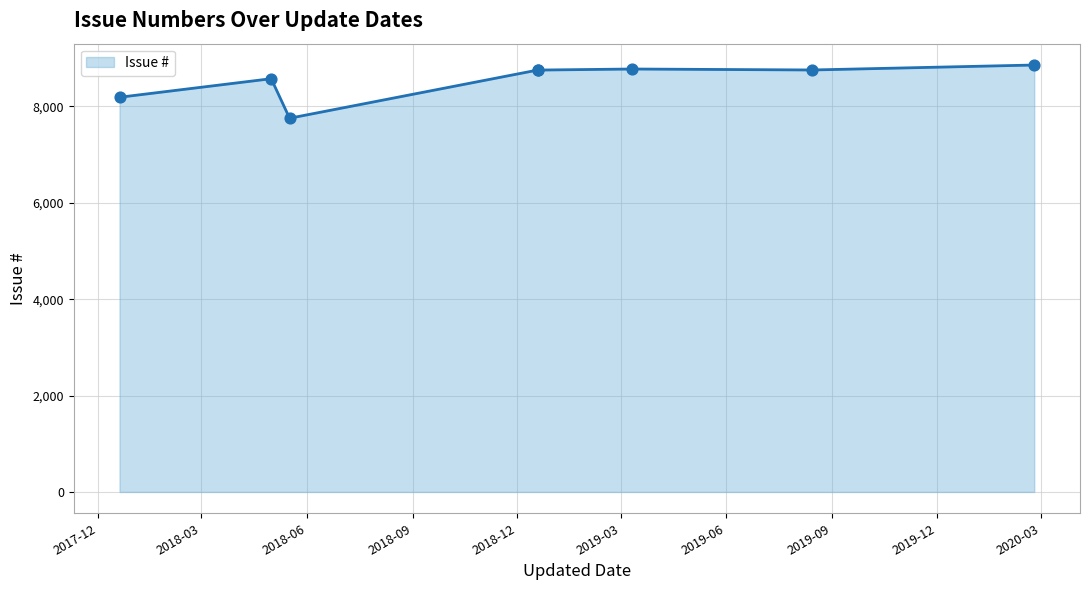

Which series has the largest total across all categories?

Issue # line